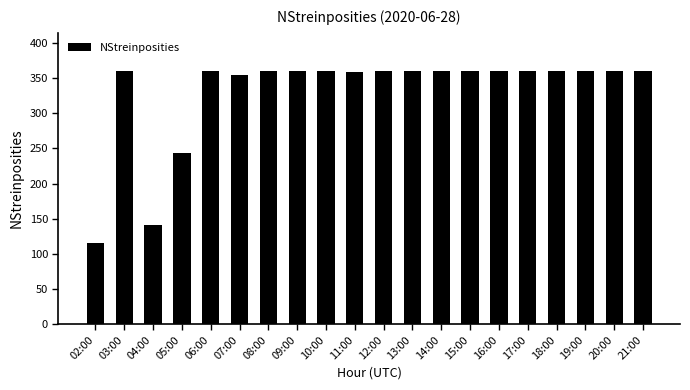

Between 02:00 and 19:00, which is larger?

19:00